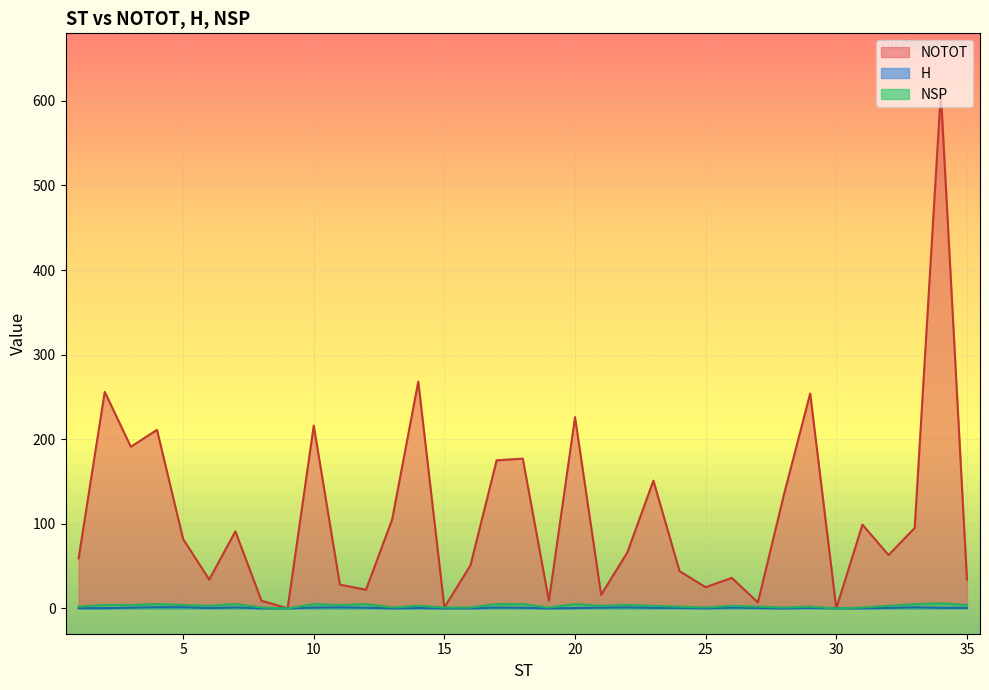

True or false: NOTOT and NSP cross at least once.

False